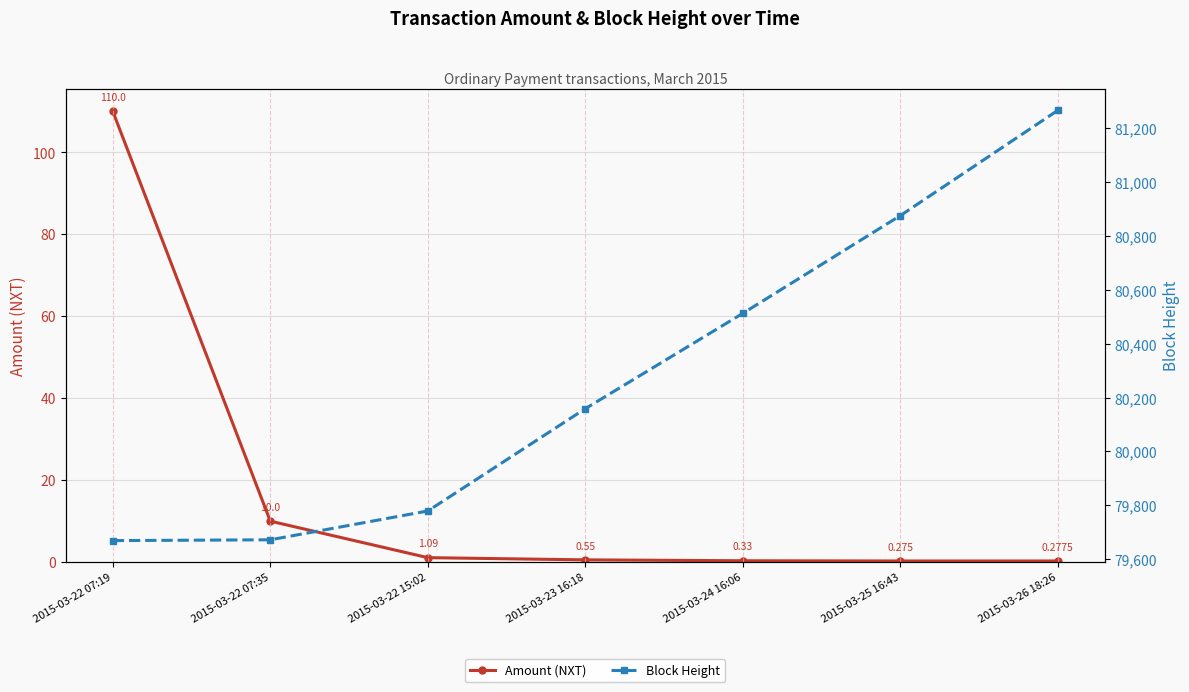

The value of Block Height at 2015-03-23 16:18 is 33038.5. True or false?

False